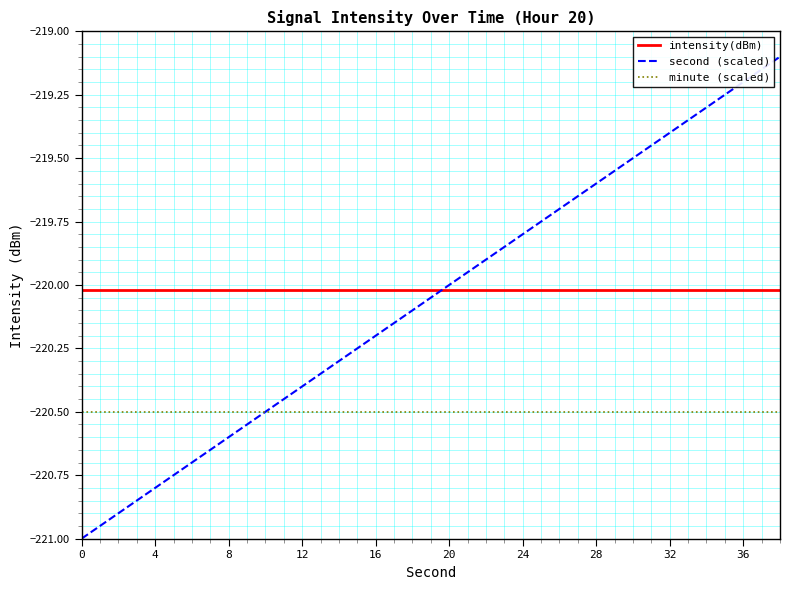

What is the sum of all minute (scaled) values?

-4410.0